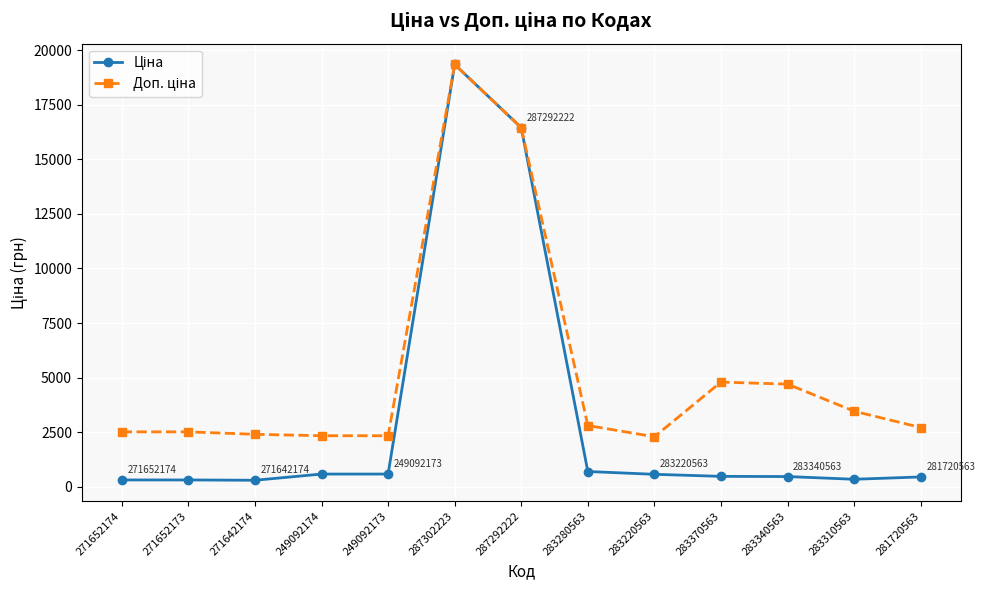

At which category is the sum across all series the highest?

287302223